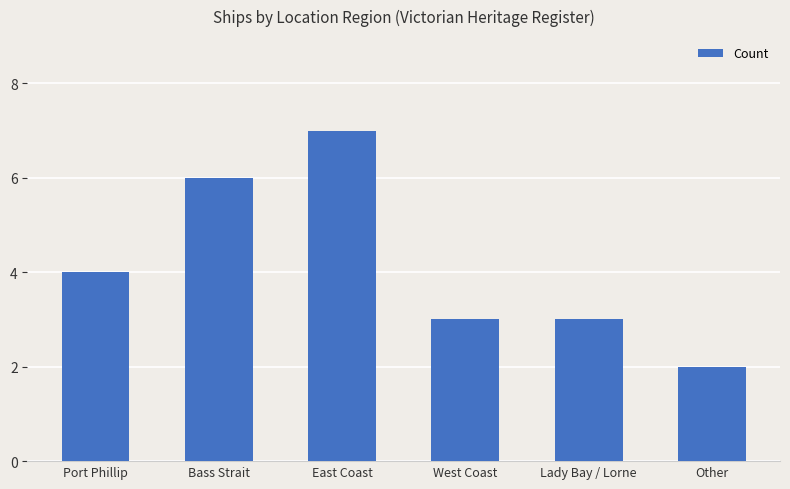

Are the bars grouped side by side (vs. stacked)?

No